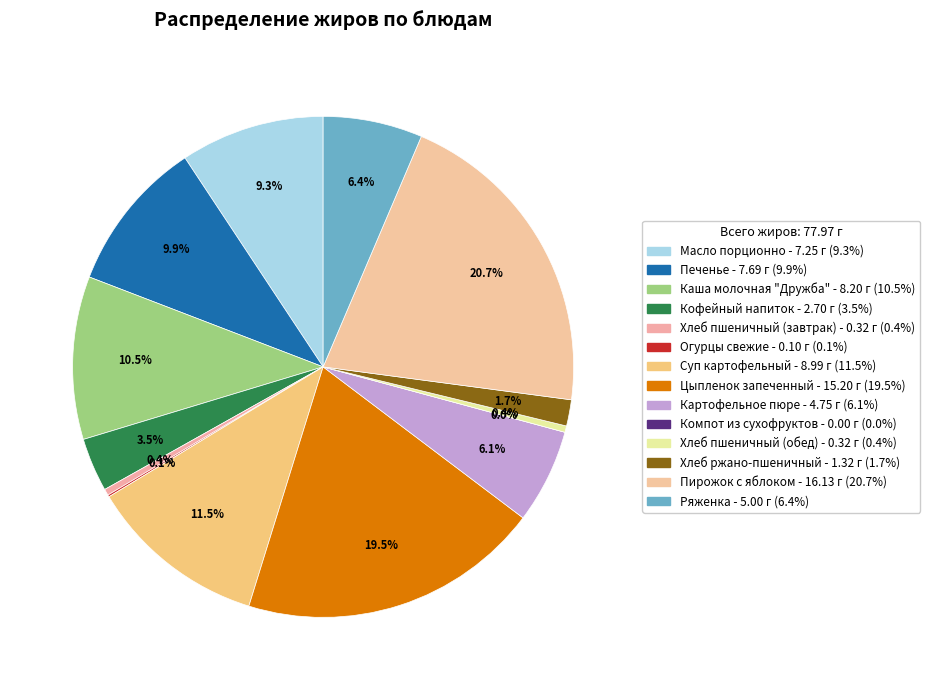

Which category has the smallest portion of the pie?

Компот из сухофруктов